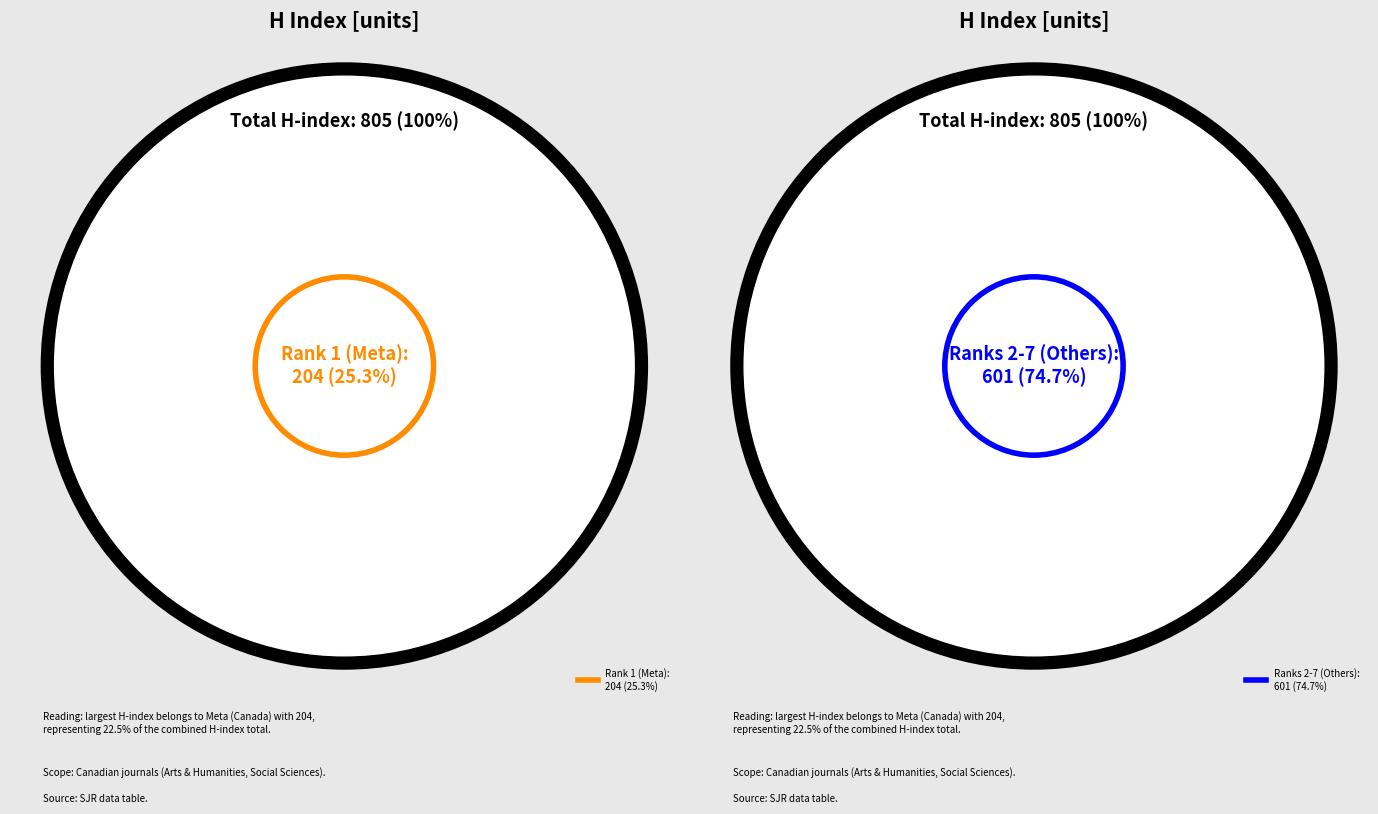

Which slice is the largest?

Meta (Canada)